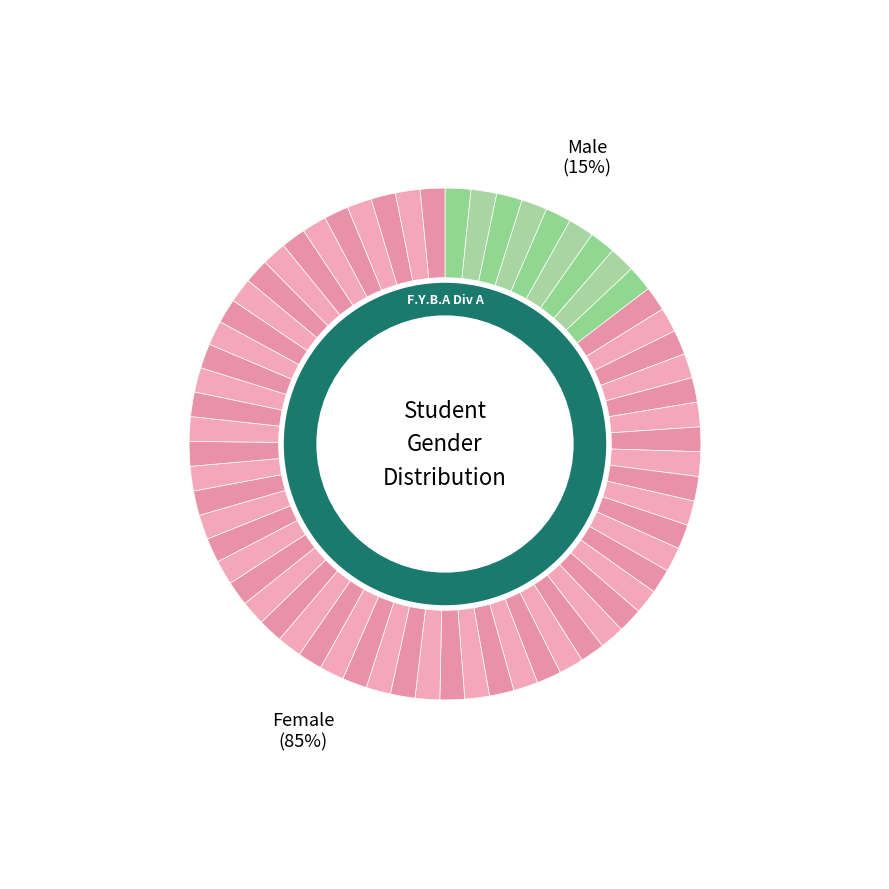

How much of the chart is everything except Female?

14.6%